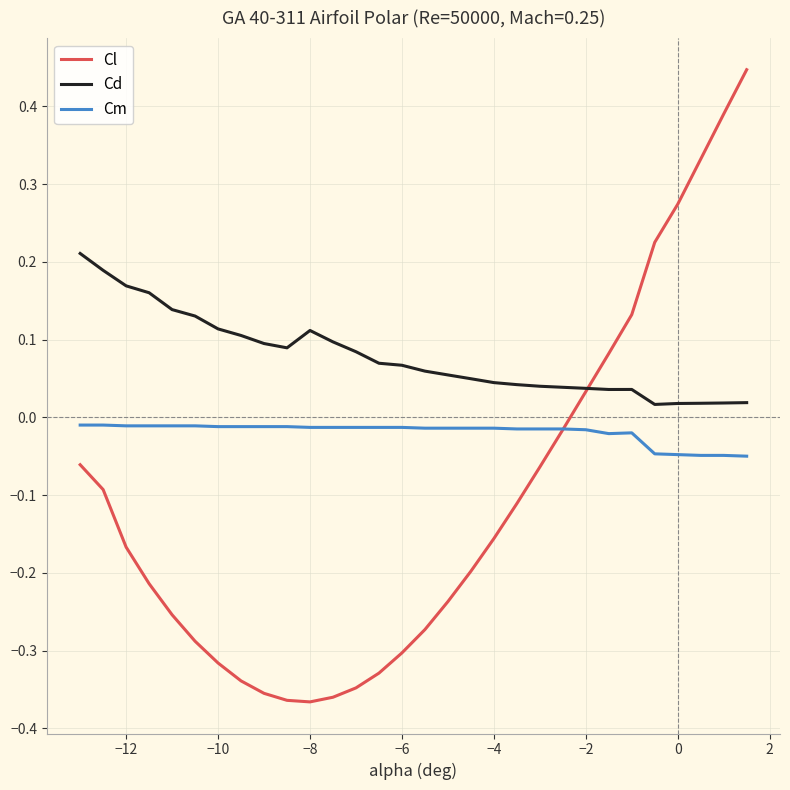

True or false: Cd and Cm cross at least once.

False